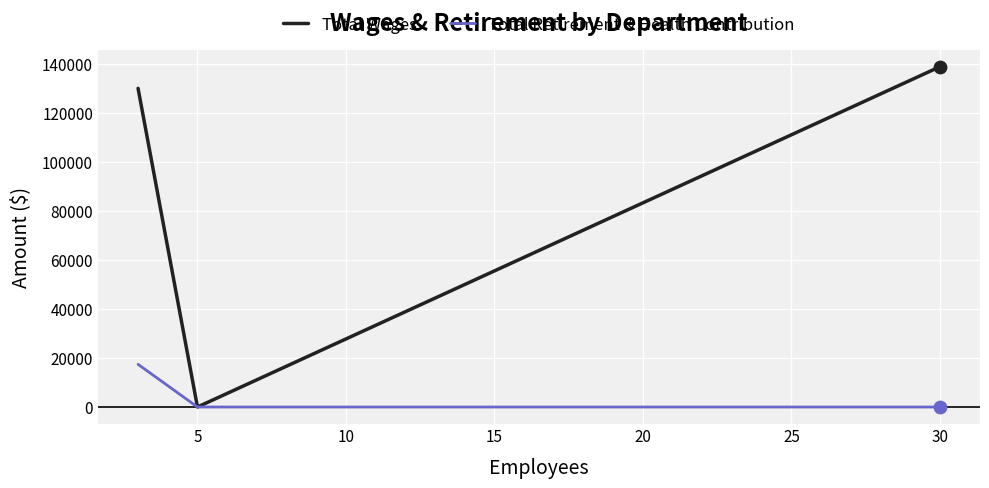

What are all the series names shown in the legend?

Total Wages, Total Retirement & Health Contribution